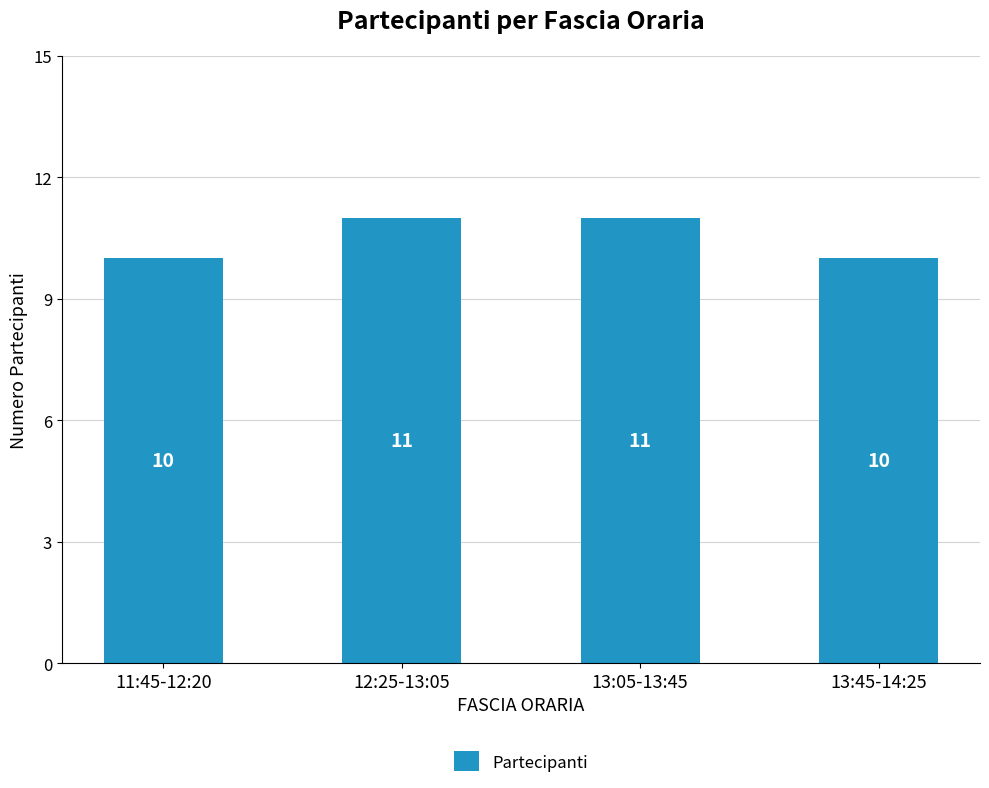

Which has a higher value, 13:05-13:45 or 13:45-14:25?

13:05-13:45